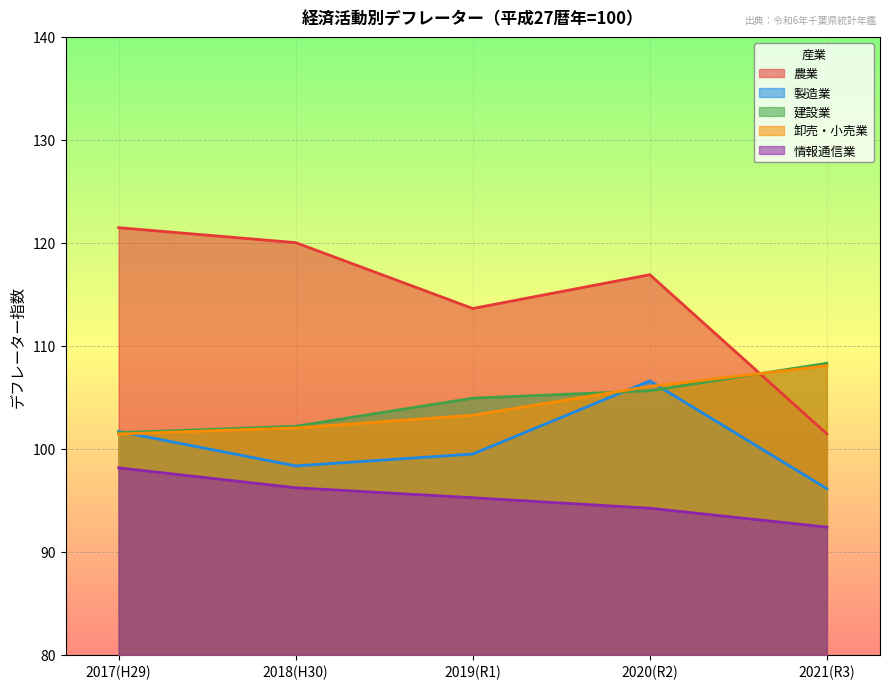

What is the lowest value of the 建設業 series?

101.6